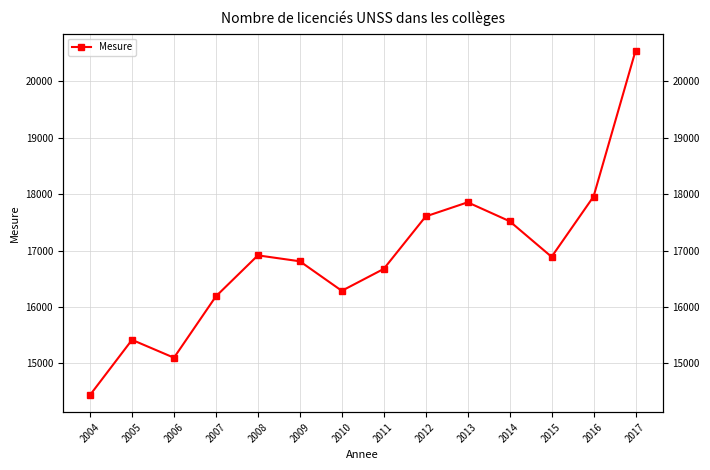

What is the value of the 11th point from the left?

17520